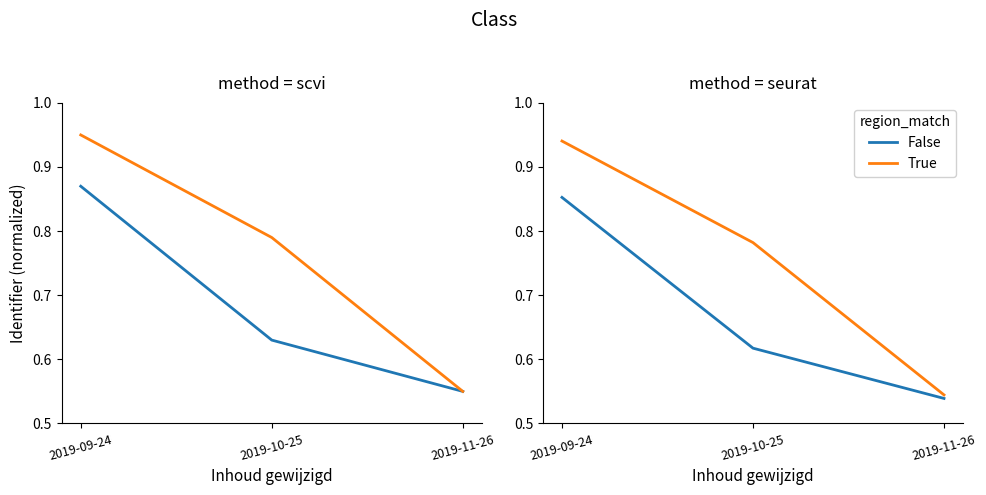

Which series has the widest spread of values?

True